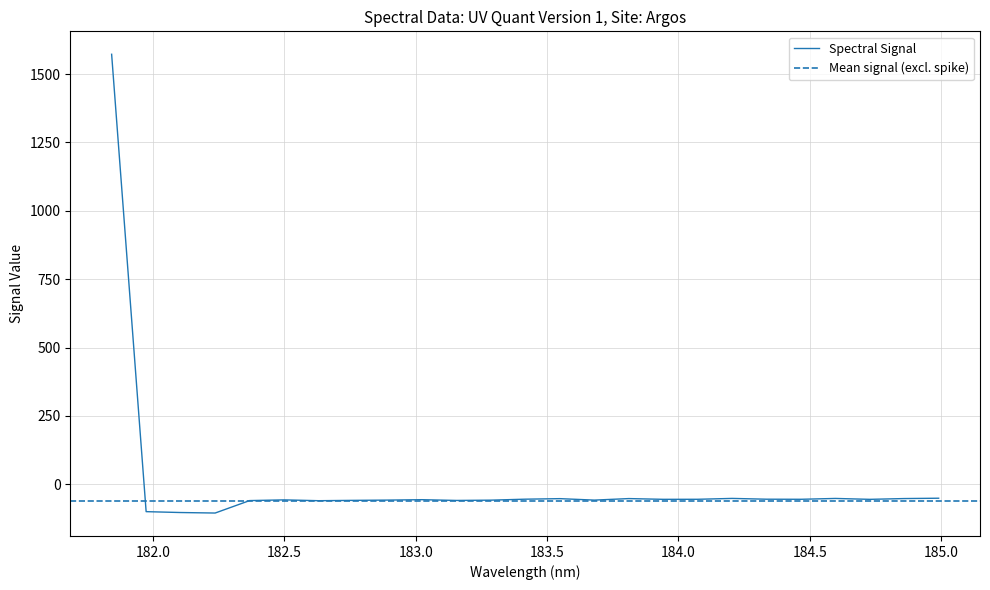

What is the difference between the maximum and second lowest values?

1675.3